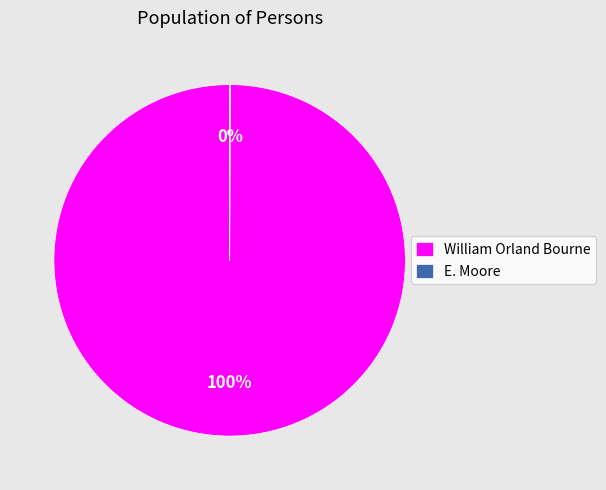

True or false: William Orland Bourne accounts for 90% of the total.

False